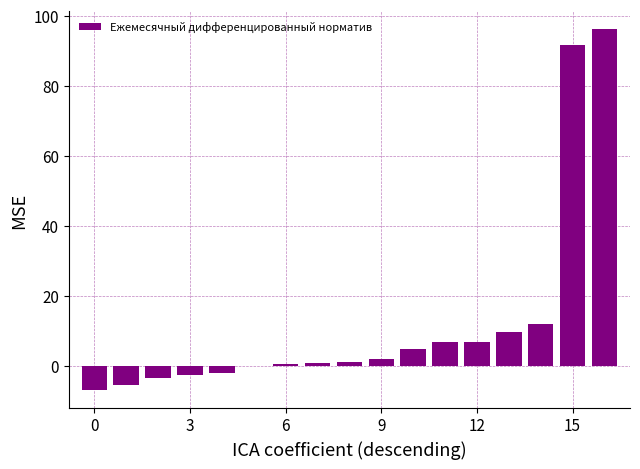

What is the greatest value displayed?

96.1